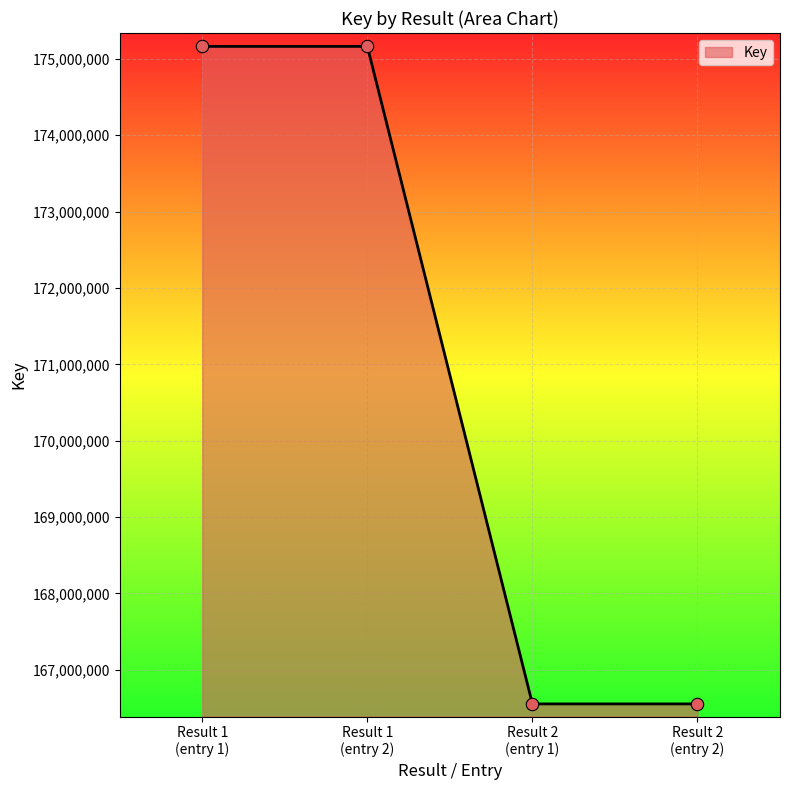

What is the sum of all values?

683433186